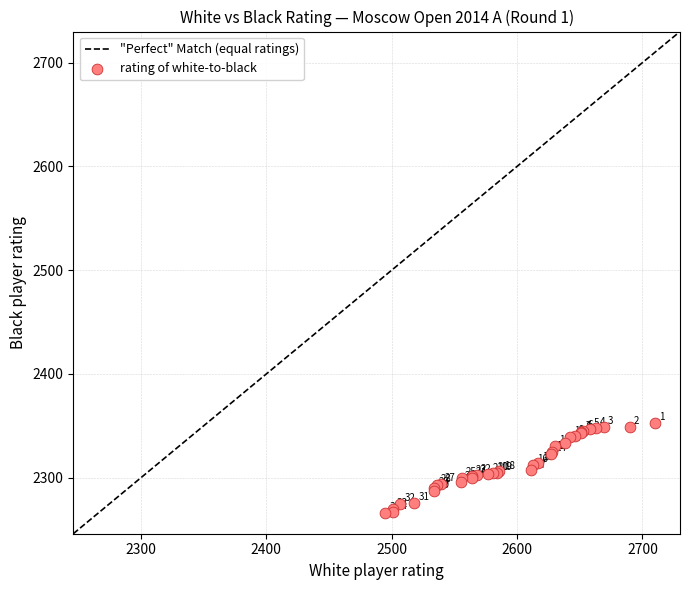

What Y value in the scatter plot is closest to 2309?

2307